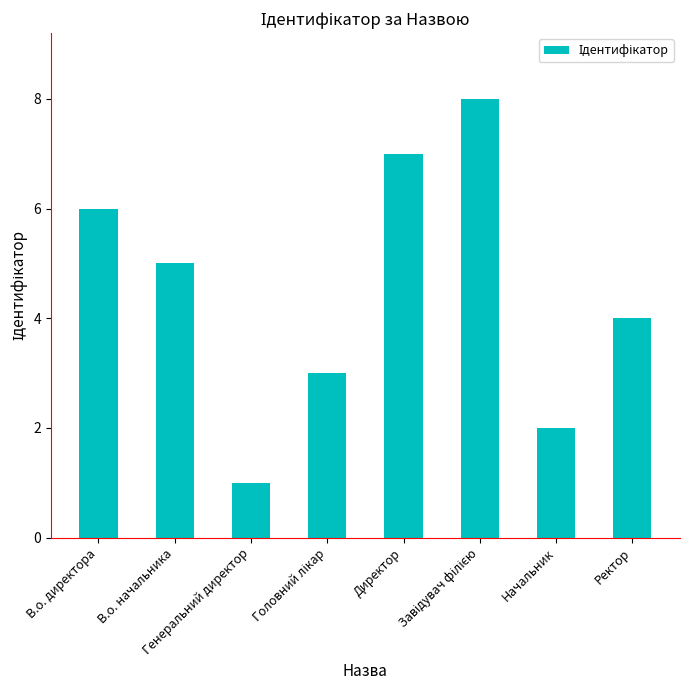

How many values are between 3 and 7?

5